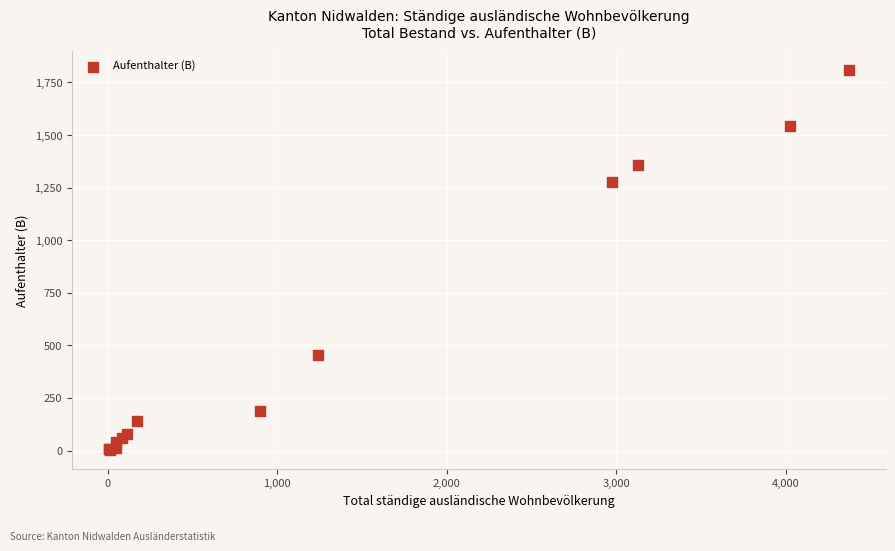

What Y value in the scatter plot is closest to 906?

1278